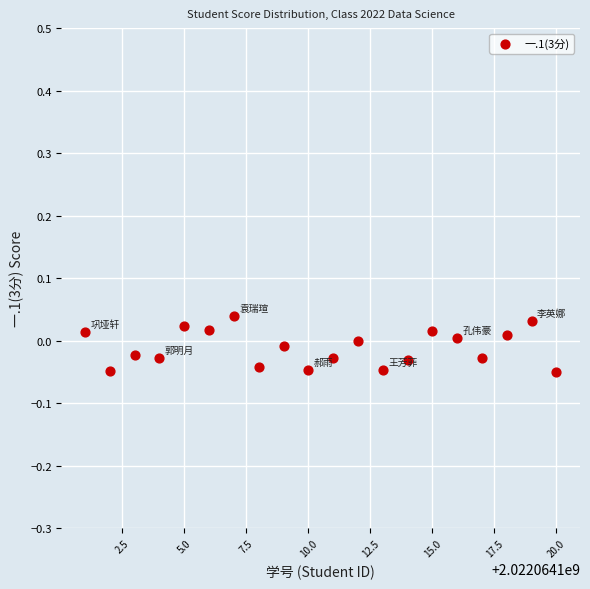

What is the range of X values (max minus min)?

19.0